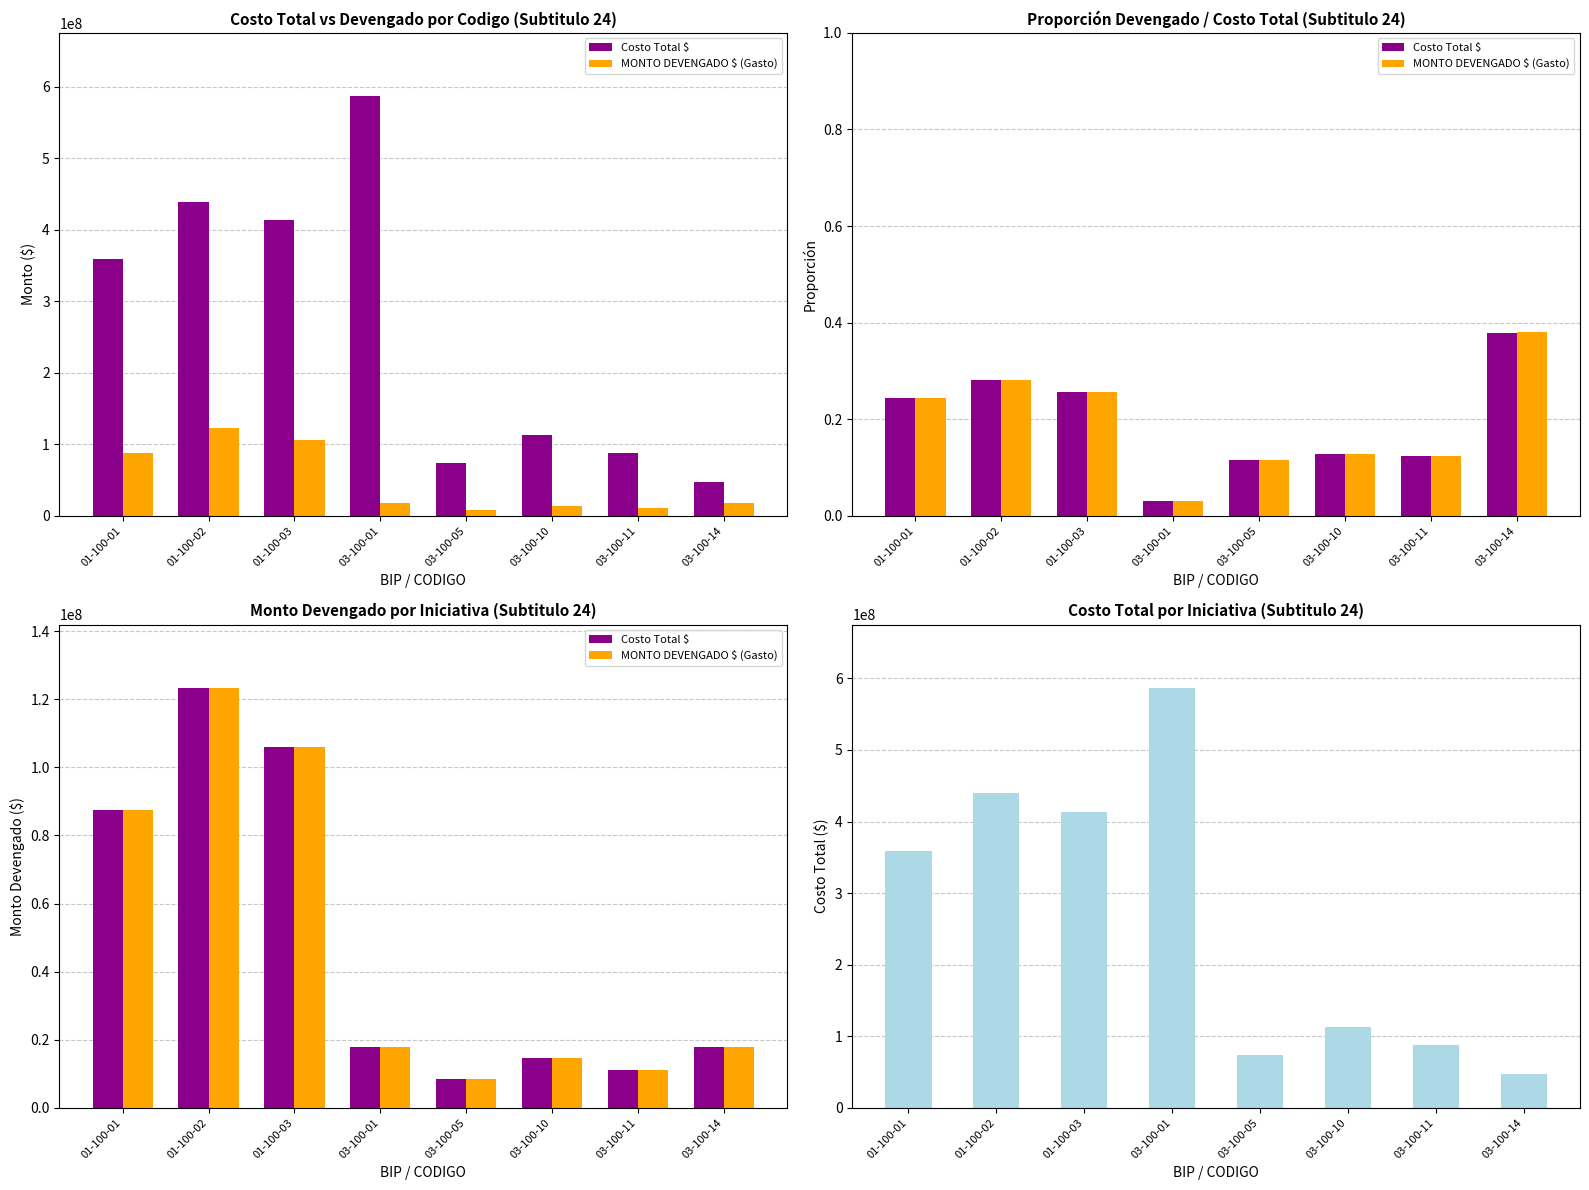

What is the minimum value for MONTO DEVENGADO $ (Gasto)?

8531509